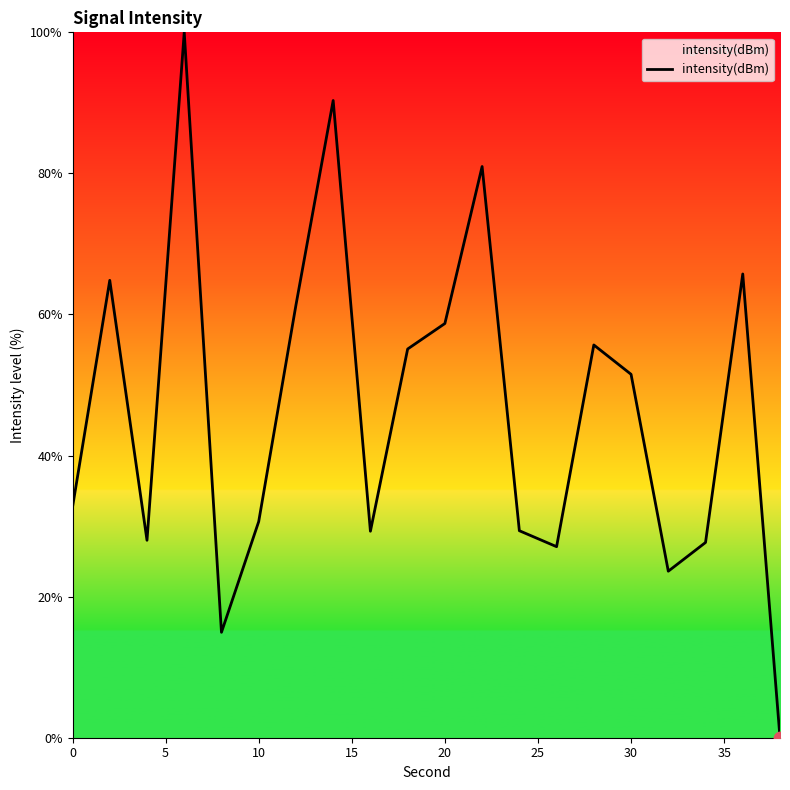

What is the difference between the maximum and minimum values?

100.0